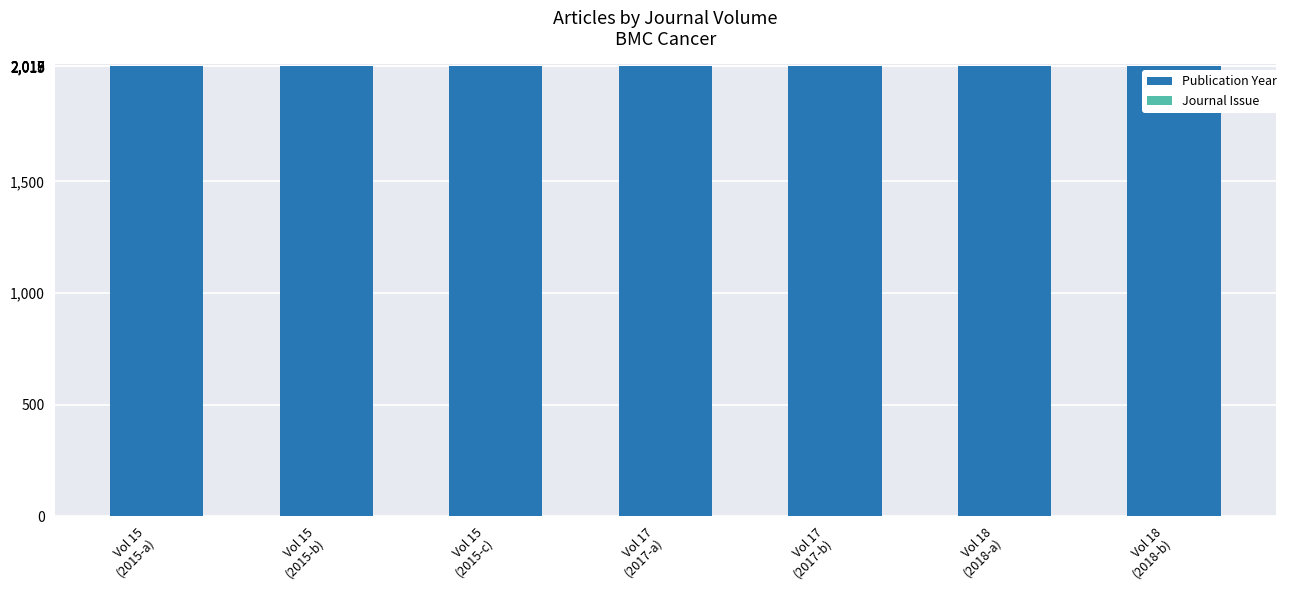

What is the sum of all Publication Year values?

14115